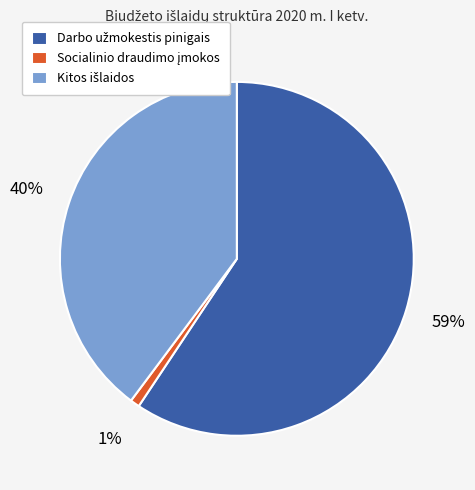

Is there any slice that represents more than half of the pie?

Yes